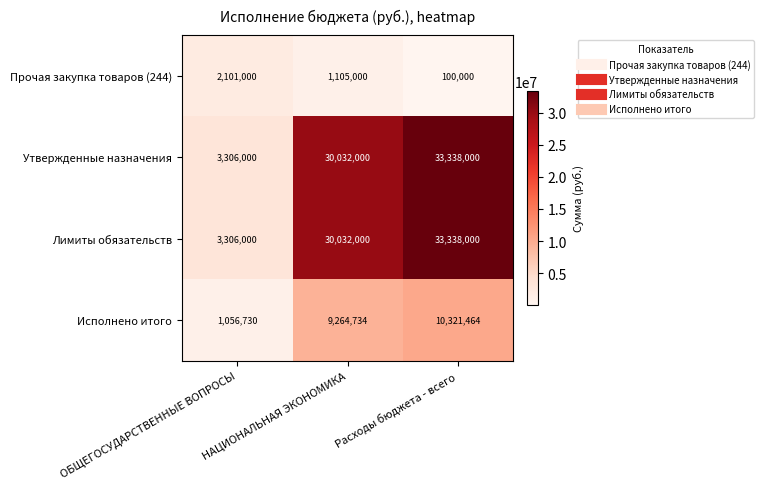

Is it true that Исполнено итого equals 2624378 at Расходы бюджета - всего?

False